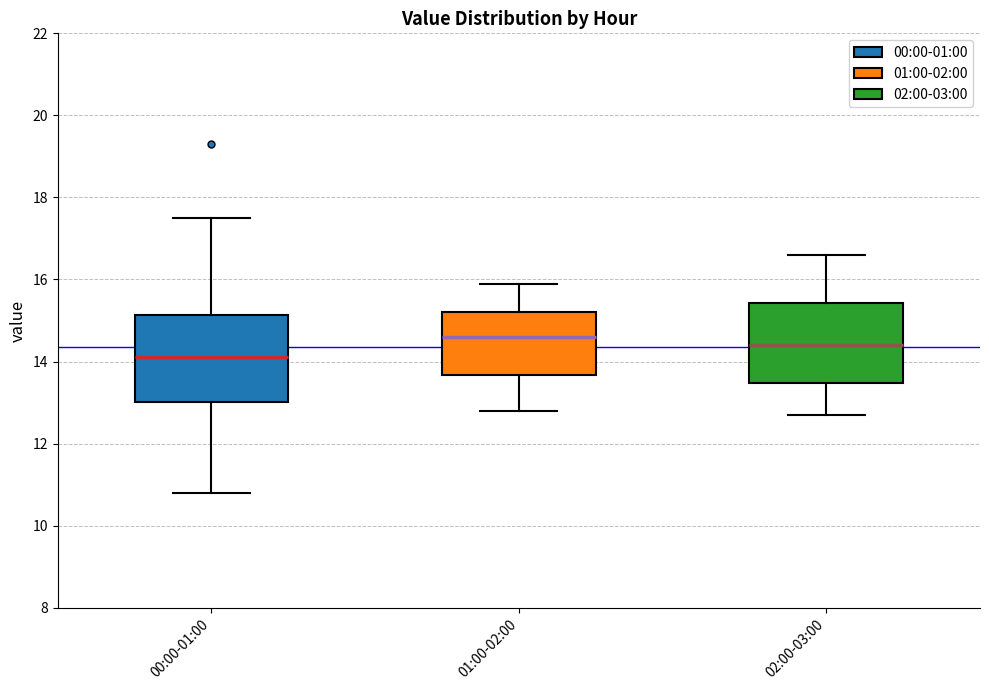

Where is the lower edge of the box for 02:00-03:00 on the y-axis? The values are not printed on the chart, so give them approximately, as read against the axis.

13.4